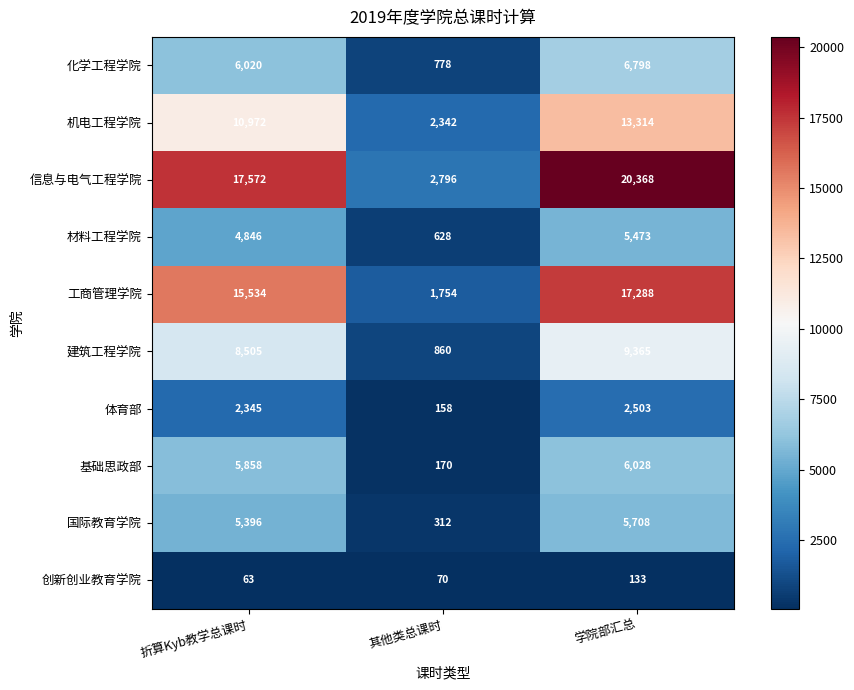

What is the sum of all 工商管理学院 values?

34576